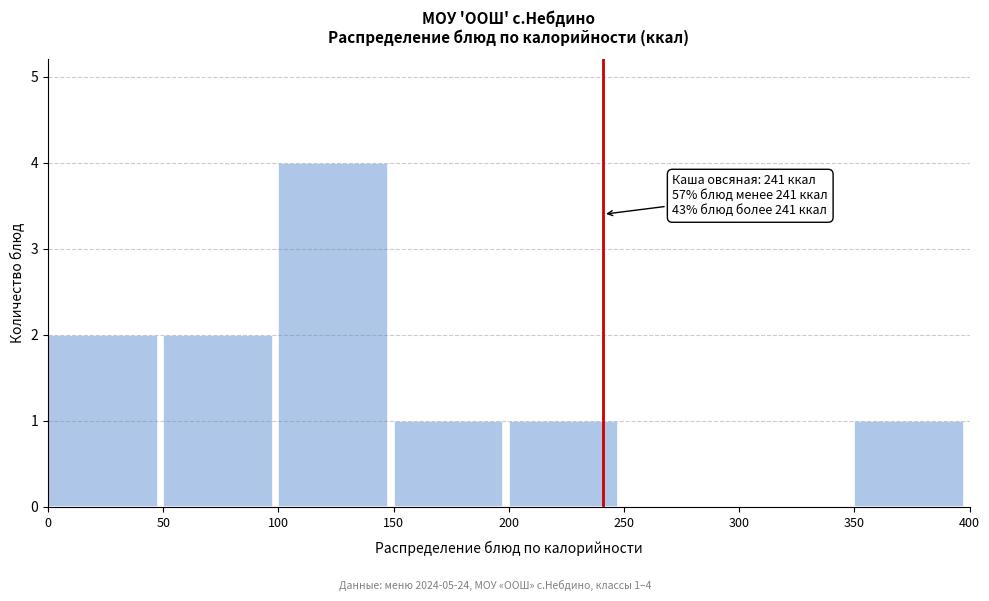

Which range on the x-axis has the tallest bar?

100 to 150